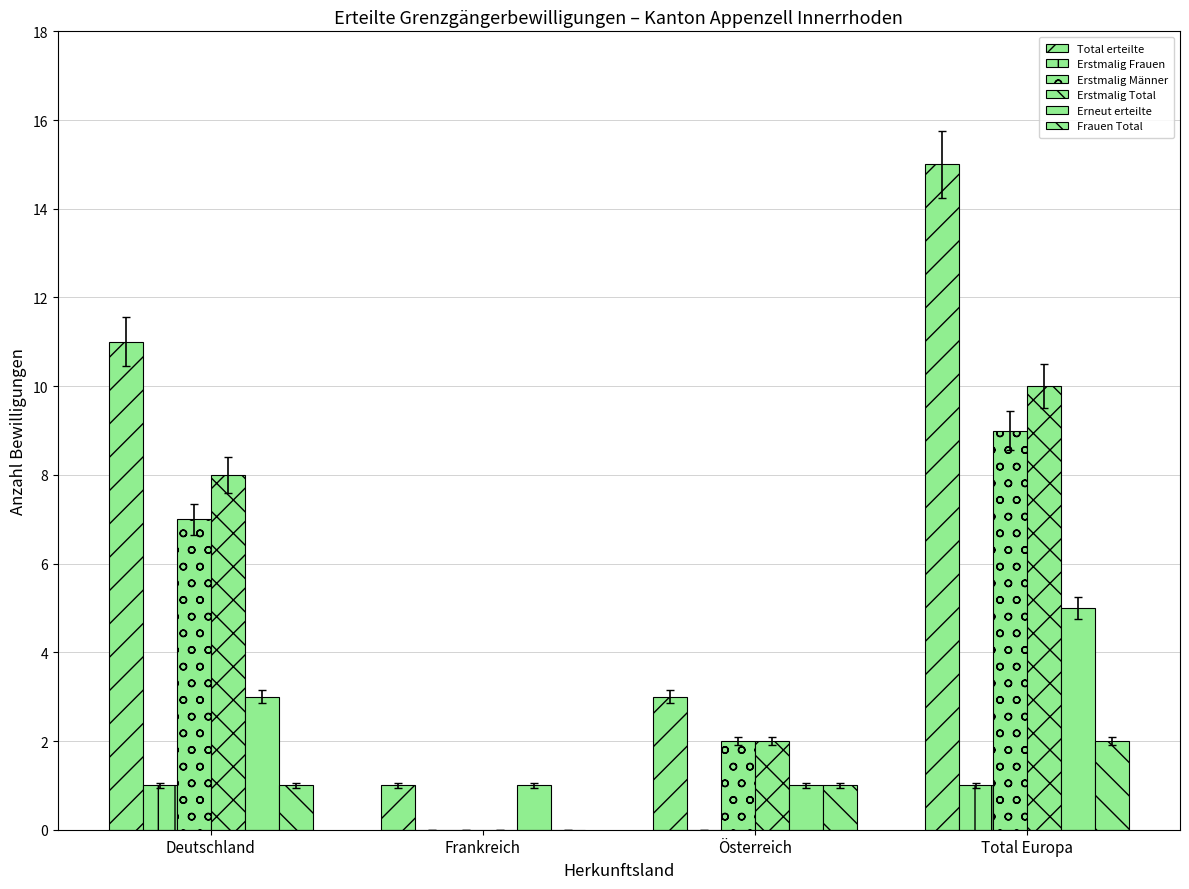

Which series changed the most between Österreich and Total Europa?

Total erteilte